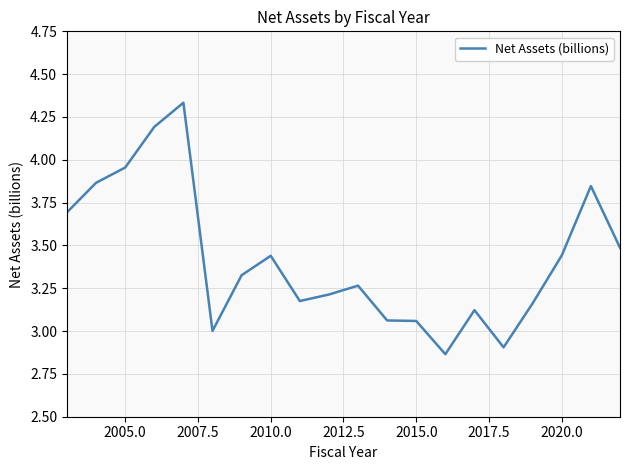

What is the maximum value shown in the chart?

4.3